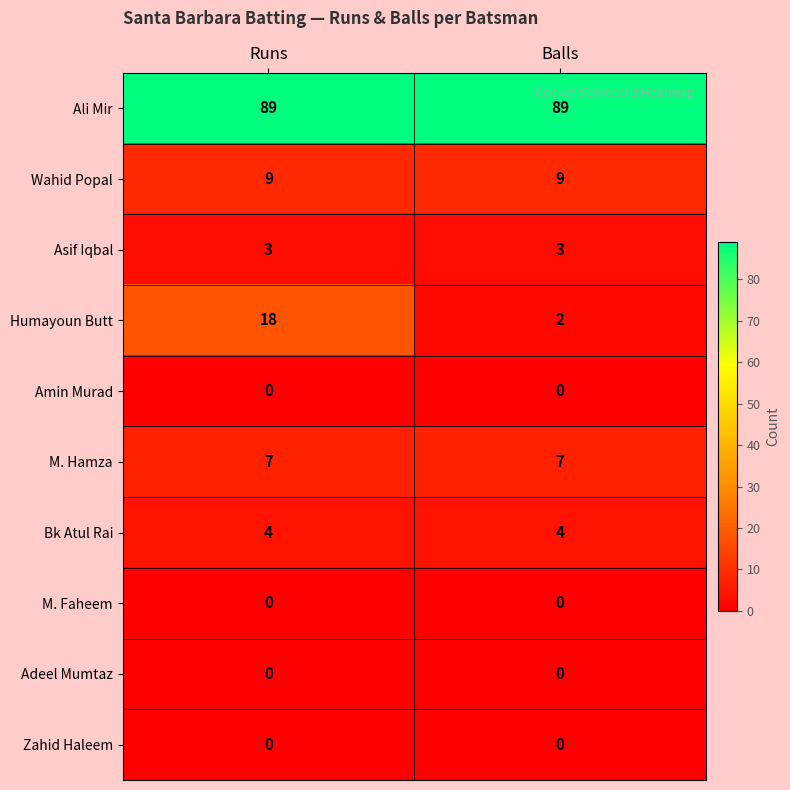

Reading left to right, list all the values displayed in this chart.

Ali Mir: 89	89
Wahid Popal: 9	9
Asif Iqbal: 3	3
Humayoun Butt: 18	2
Amin Murad: 0	0
M. Hamza: 7	7
Bk Atul Rai: 4	4
M. Faheem: 0	0
Adeel Mumtaz: 0	0
Zahid Haleem: 0	0